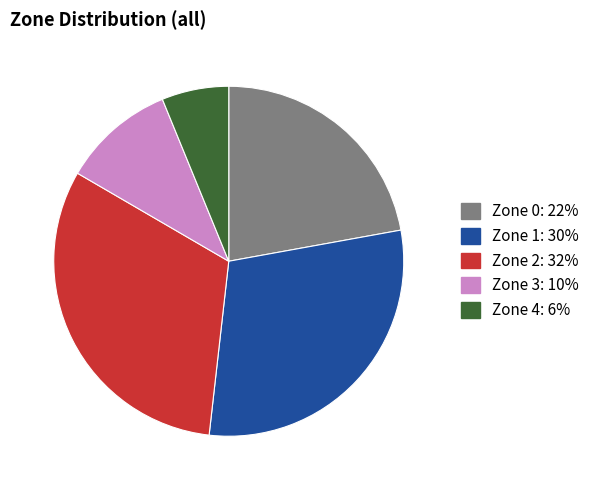

Which category has the smallest portion of the pie?

Zone 4